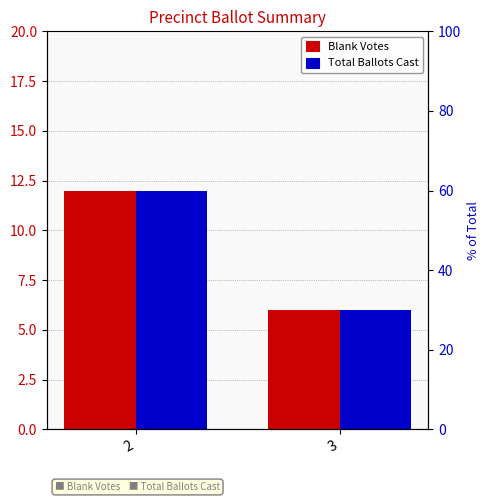

What is the value of the Total Ballots Cast bar at the 2nd from the left?

6